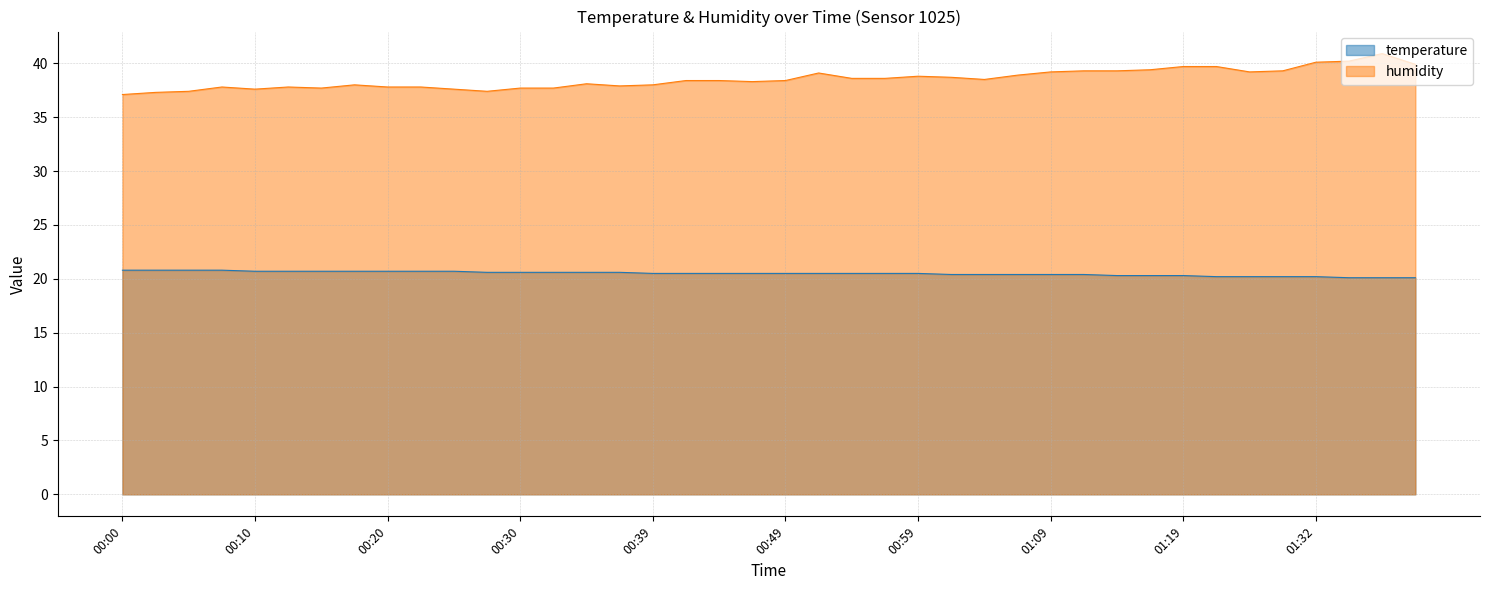

Which series changed the most between 00:44 and 01:06?

humidity